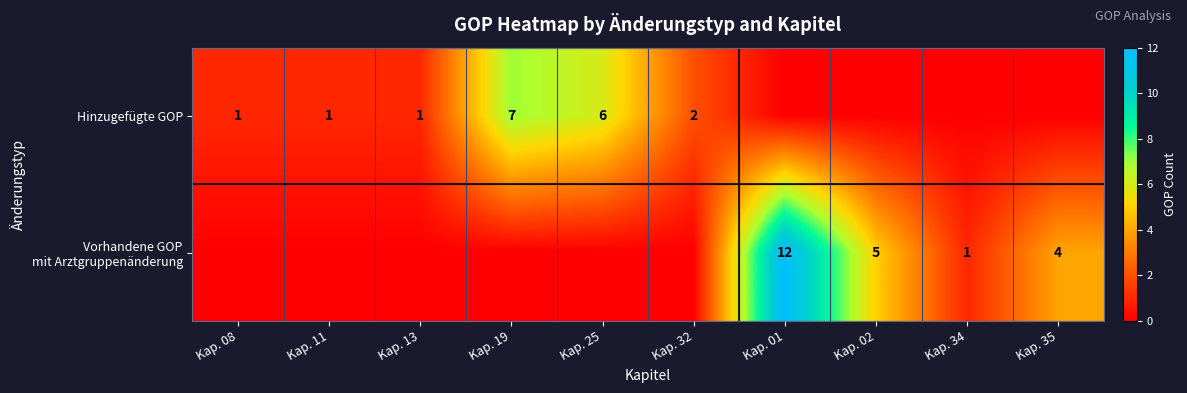

The Hinzugefügte GOP series shows 1 at Kap. 13. True or false?

True